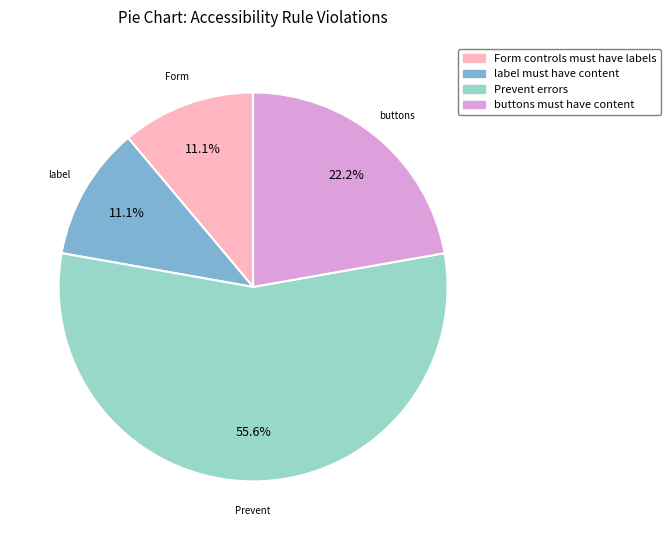

What percentage is the Form controls must have labels slice, to the nearest percent?

11%